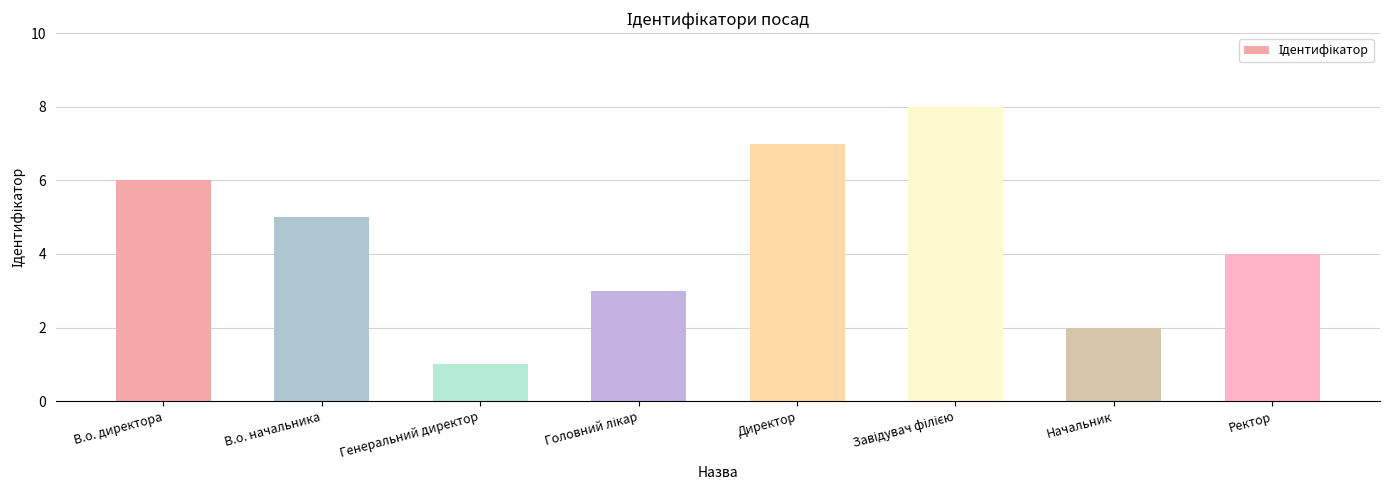

Reading left to right, transcribe all the data shown in this chart.

6	5	1	3	7	8	2	4